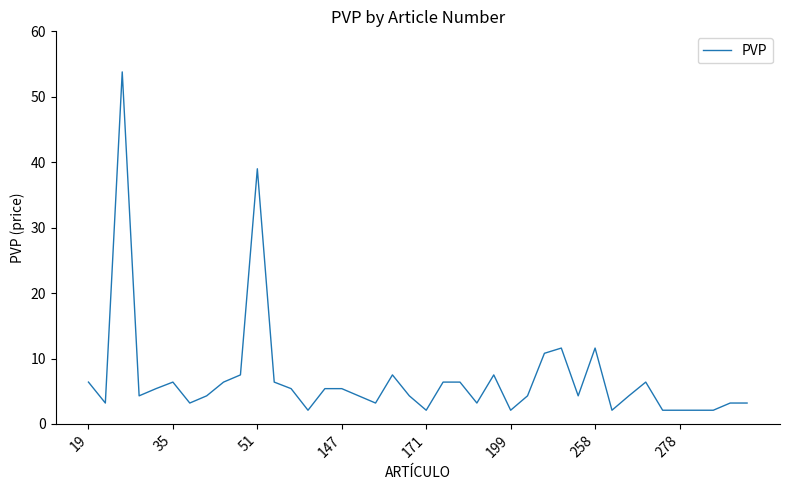

True or false: the data has more than 1 interior local peaks.

True